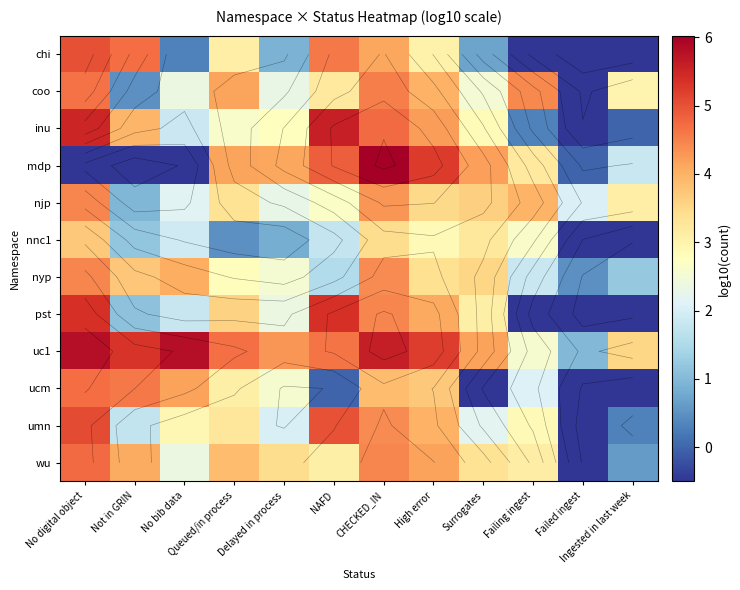

Is the value of uc1 at No bib data greater than the value of njp at Failing ingest?

Yes